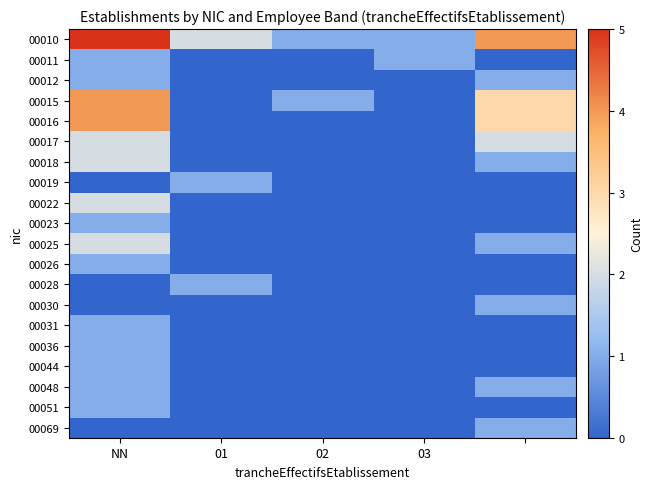

Which category has the lowest value across all series?

01